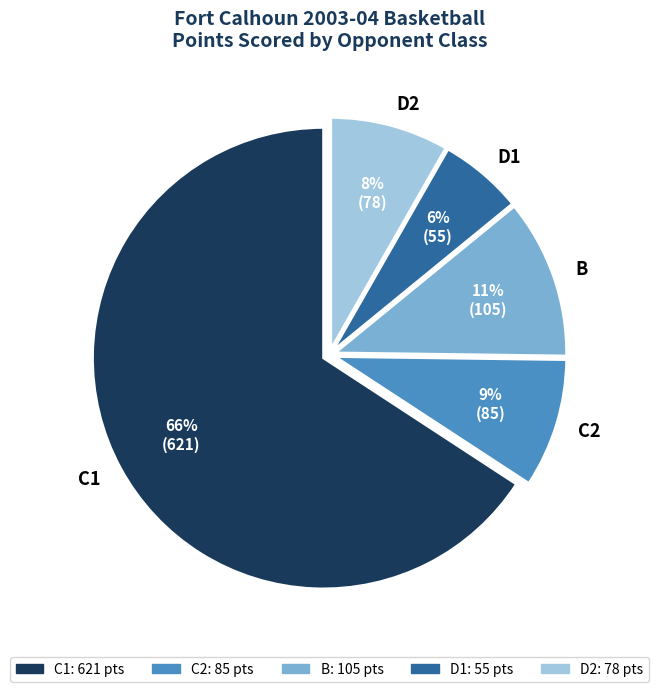

What is the largest slice in the pie chart?

C1